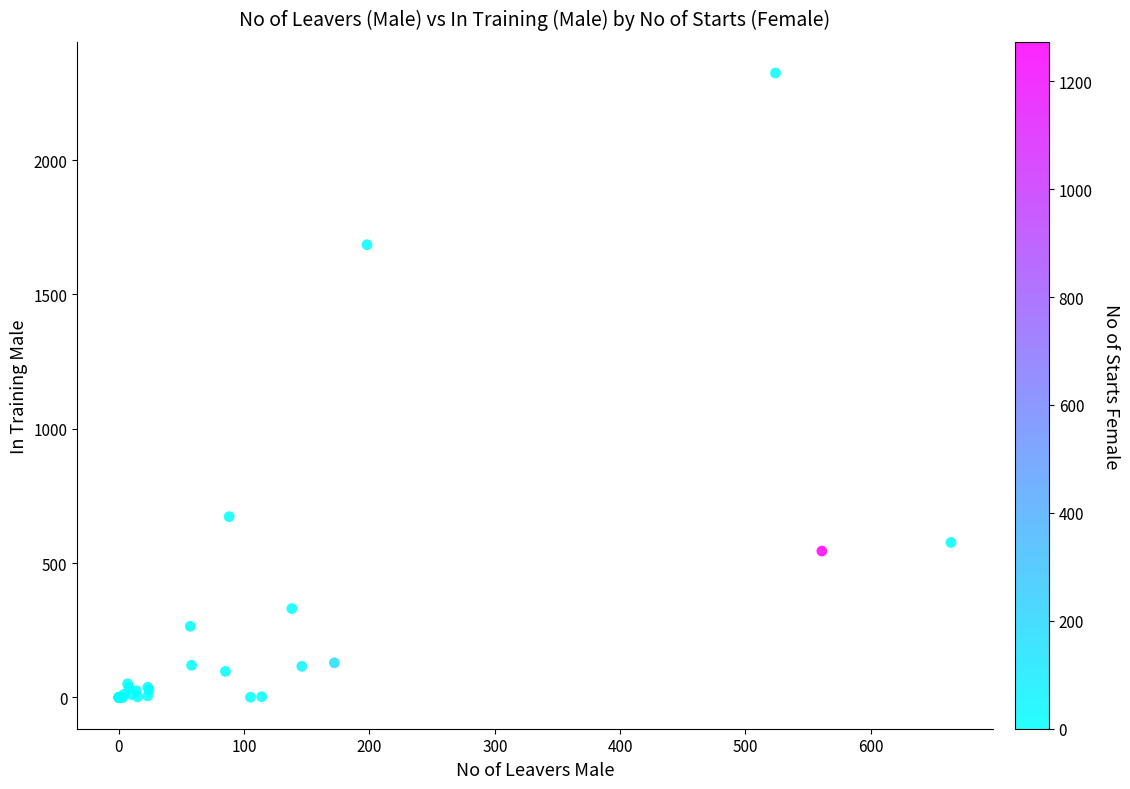

What Y value in the scatter plot is closest to 1162?

673